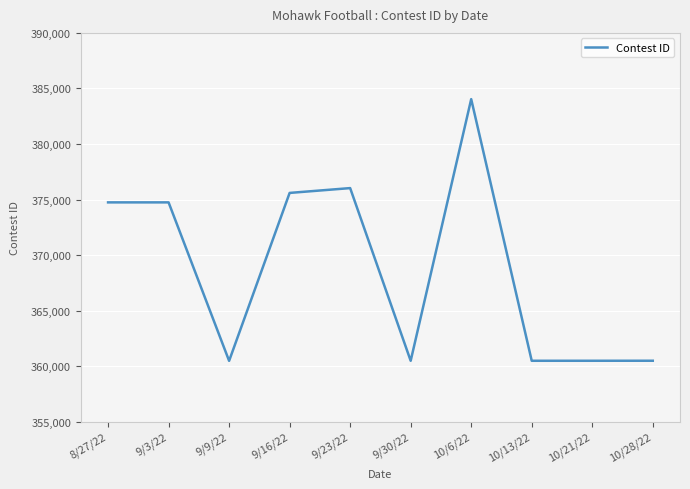

Is it true that the value at 10/21/22 is 72428?

False